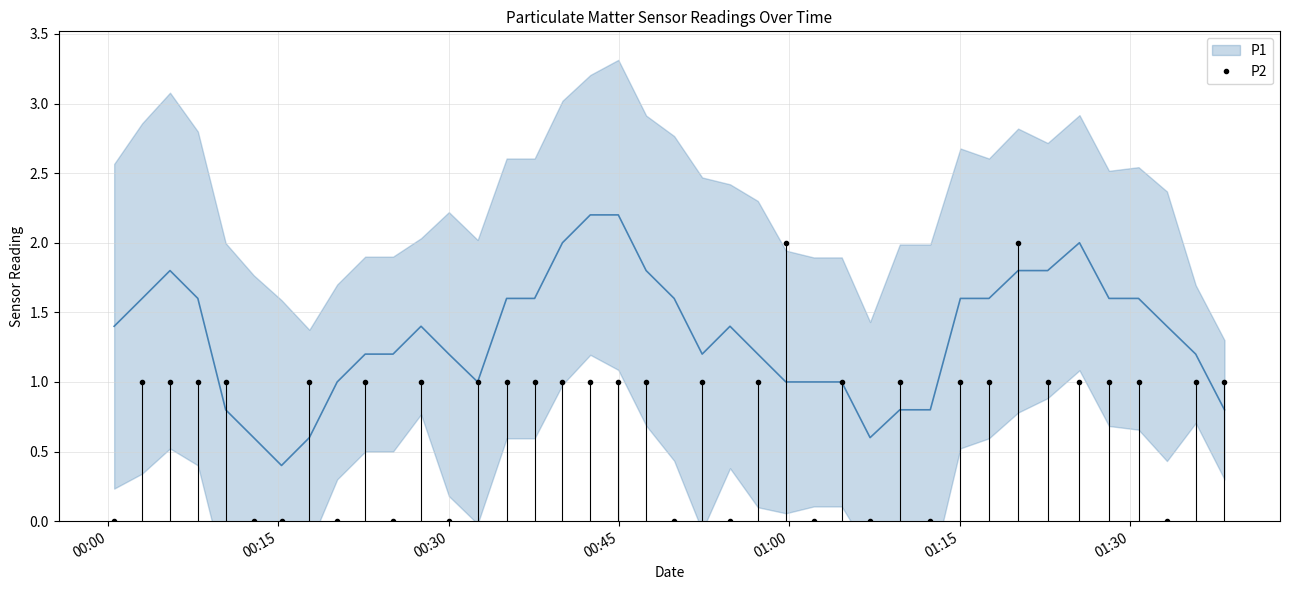

True or false: P2 has more than 0 points higher than both neighbors.

True